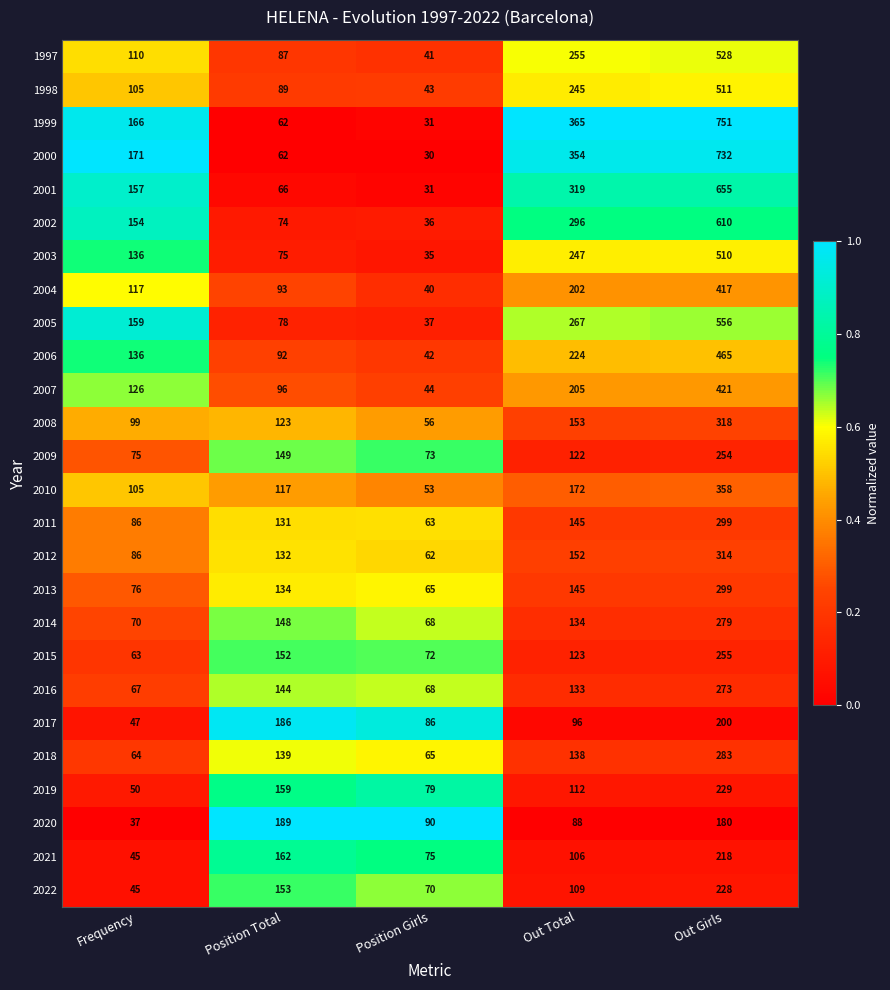

Which label corresponds to the smallest value in the chart?

Position Girls